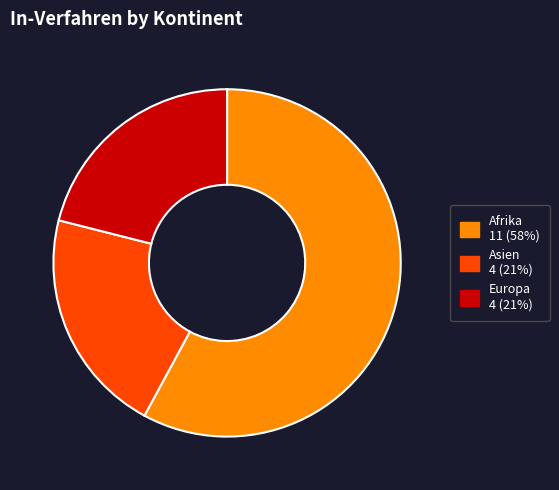

Is there a majority slice in this chart?

Yes